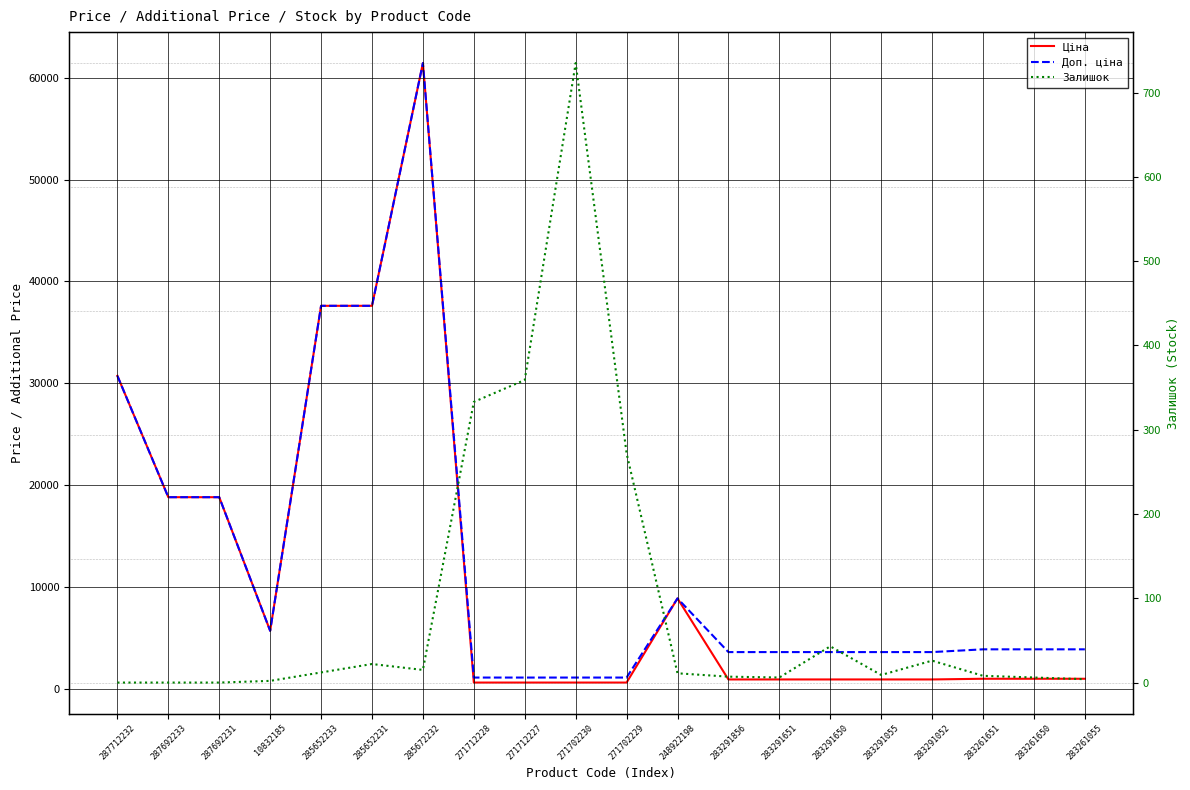

Which category has the highest value in the Залишок series?

271702230